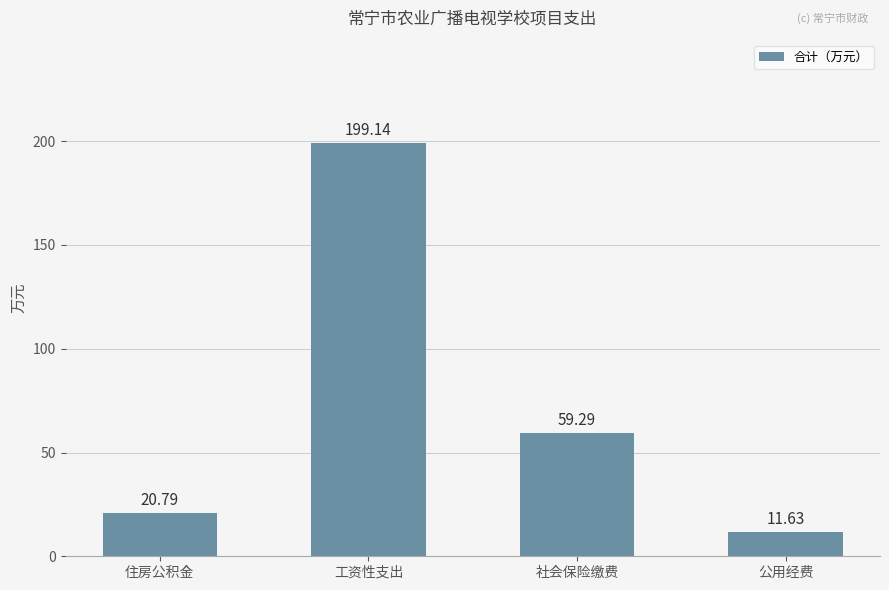

What is the change in value from 住房公积金 to 社会保险缴费?

+38.5